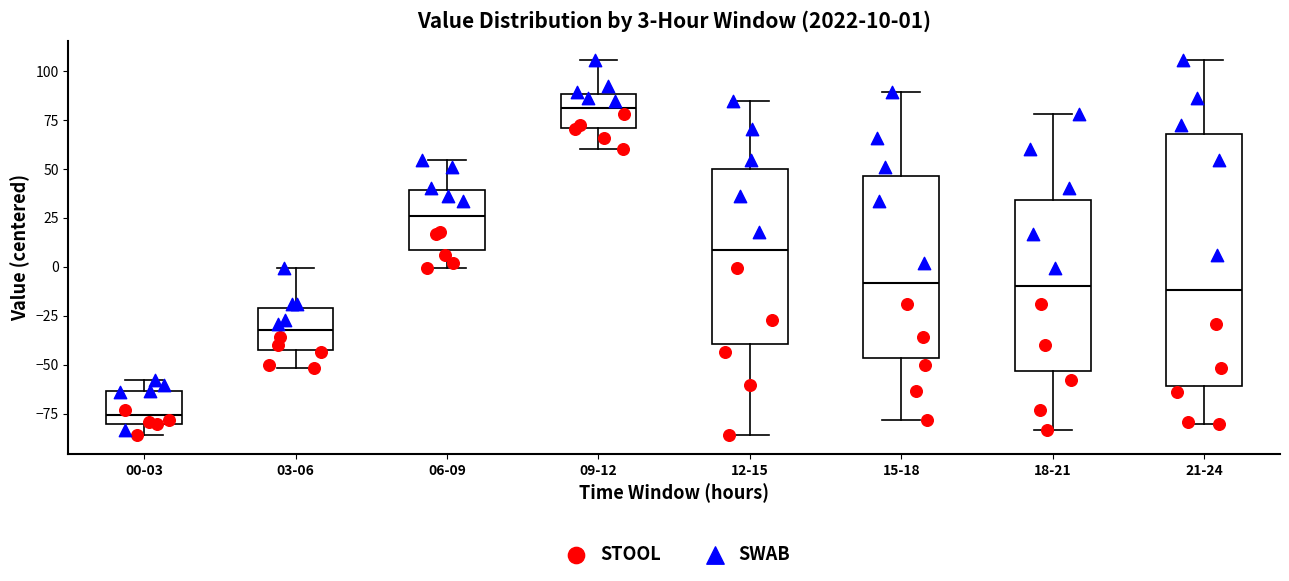

Which box has the lowest median line?

00-03